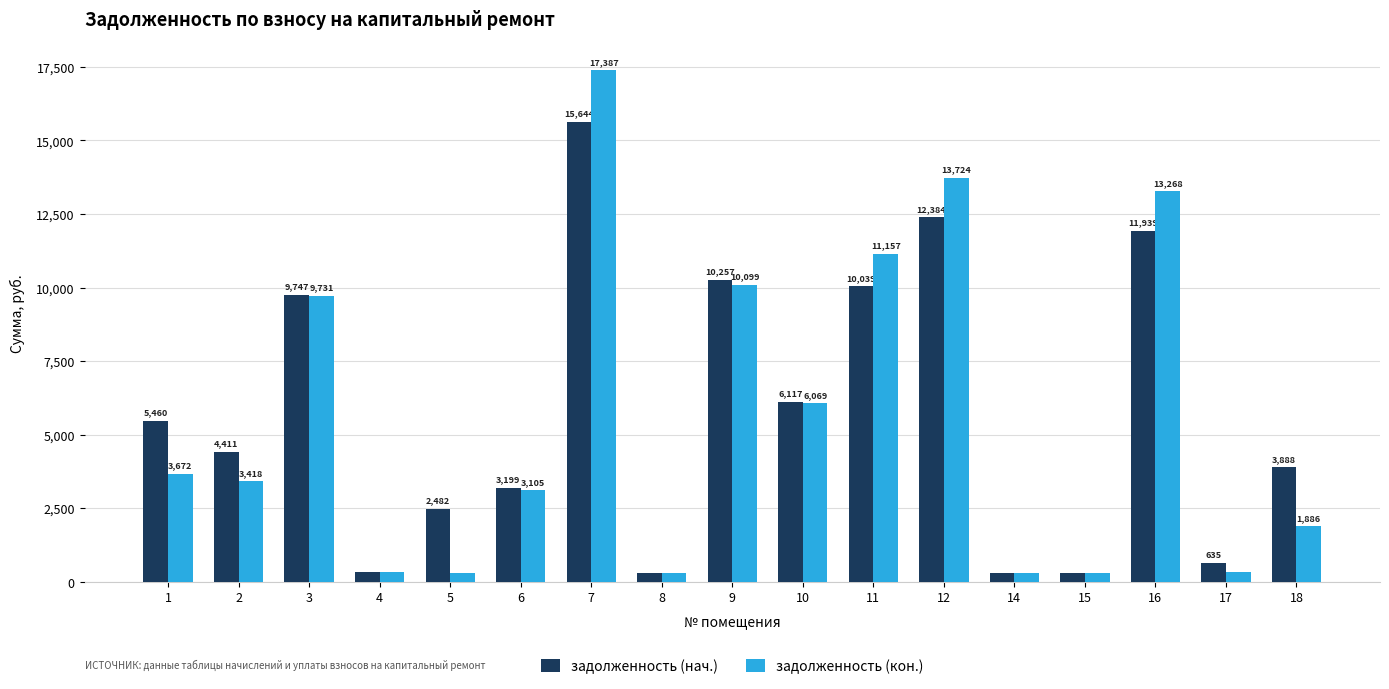

At which label is задолженность (нач.) closest to 7971?

3